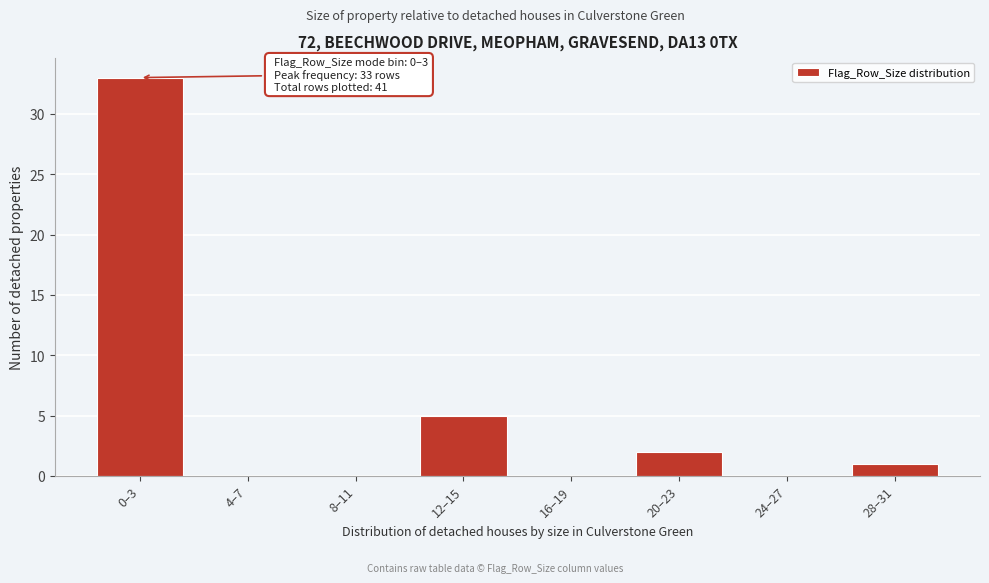

Reading left to right, transcribe all the data shown in this chart.

0–3=33	4–7=0	8–11=0	12–15=5	16–19=0	20–23=2	24–27=0	28–31=1